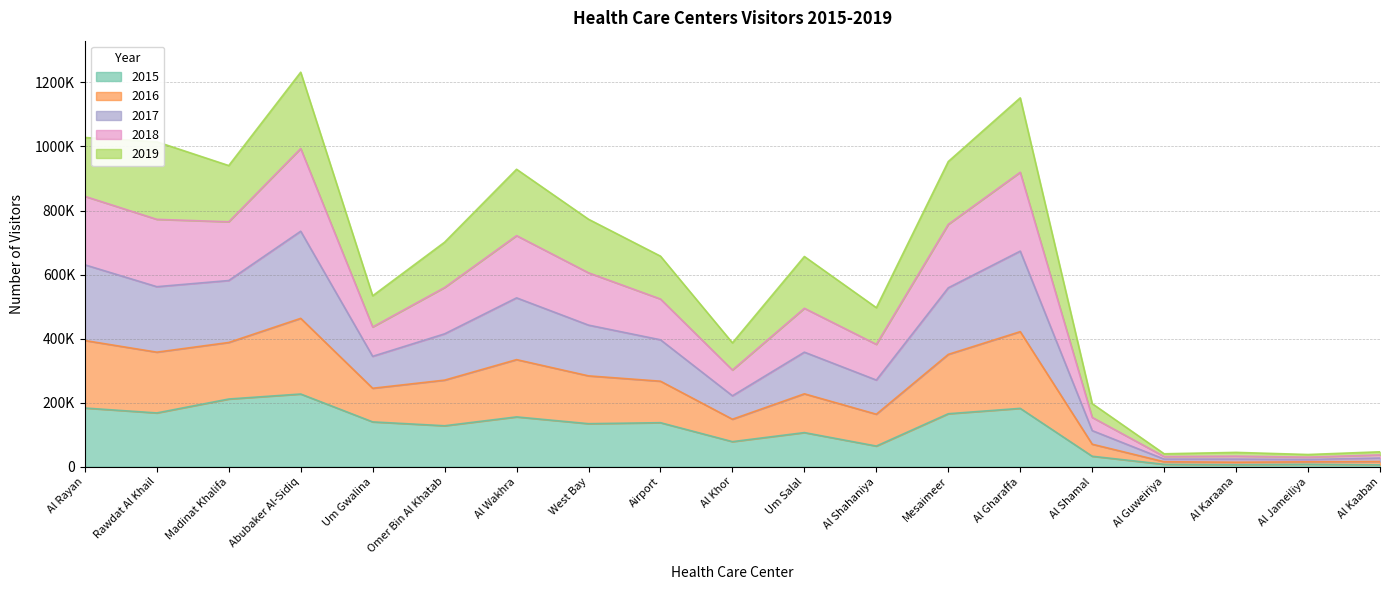

True or false: 2017 and 2016 cross at least once.

False